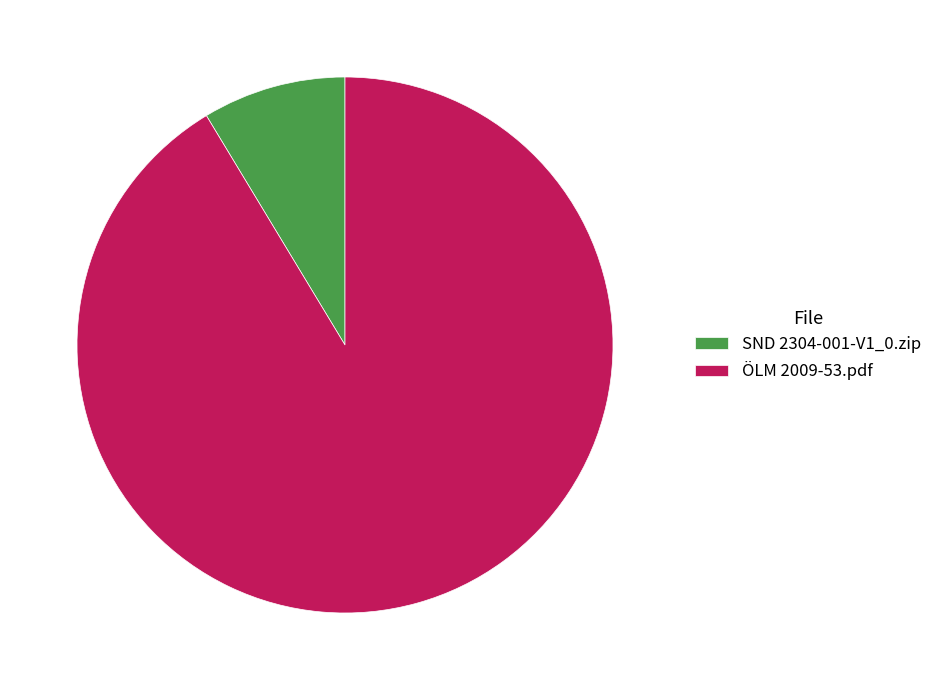

How many slices are in this pie chart?

2